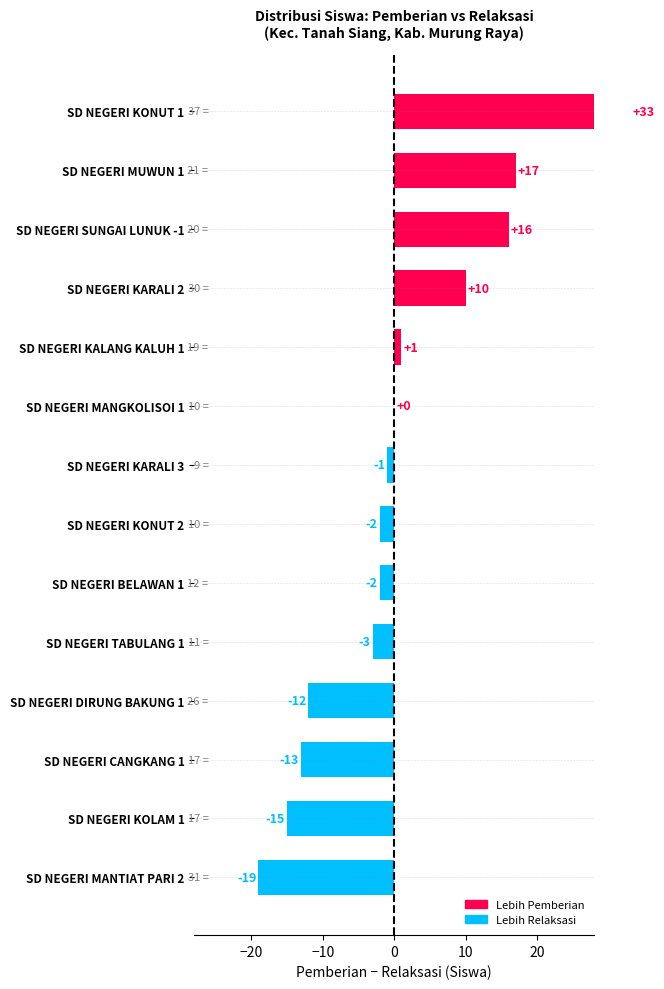

What is the maximum value shown in the chart?

33